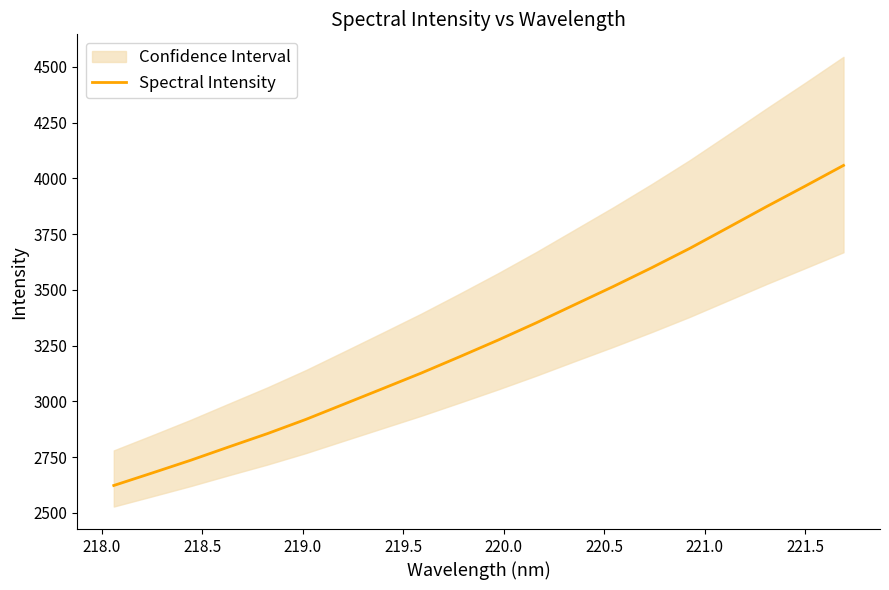

What is the lowest value of the Spectral Intensity series?

2622.8